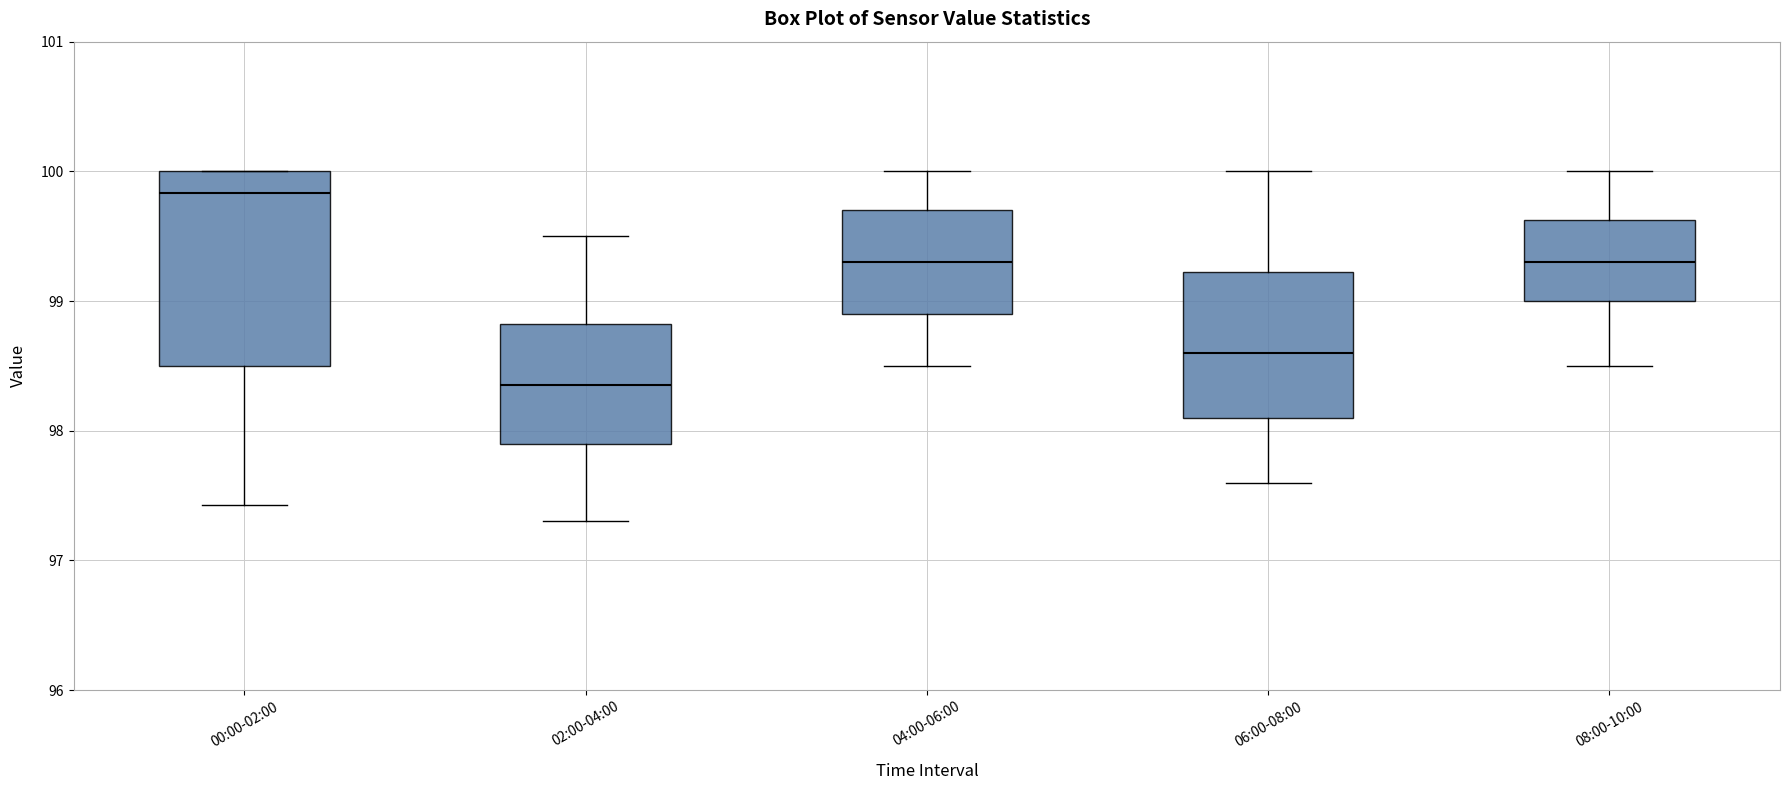

Where does the lower whisker of the box for 02:00-04:00 end on the y-axis? The values are not printed on the chart, so give them approximately, as read against the axis.

97.3